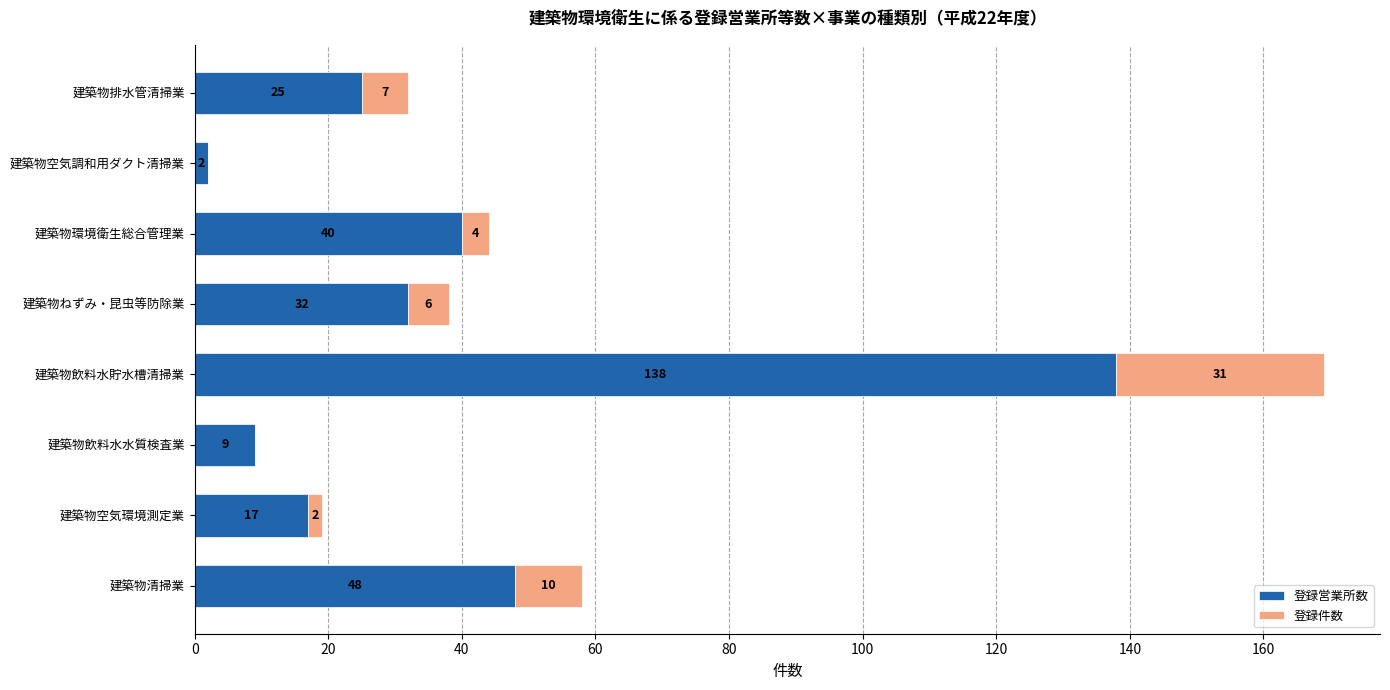

True or false: 登録営業所数 has a value of 32 at 建築物ねずみ・昆虫等防除業.

True